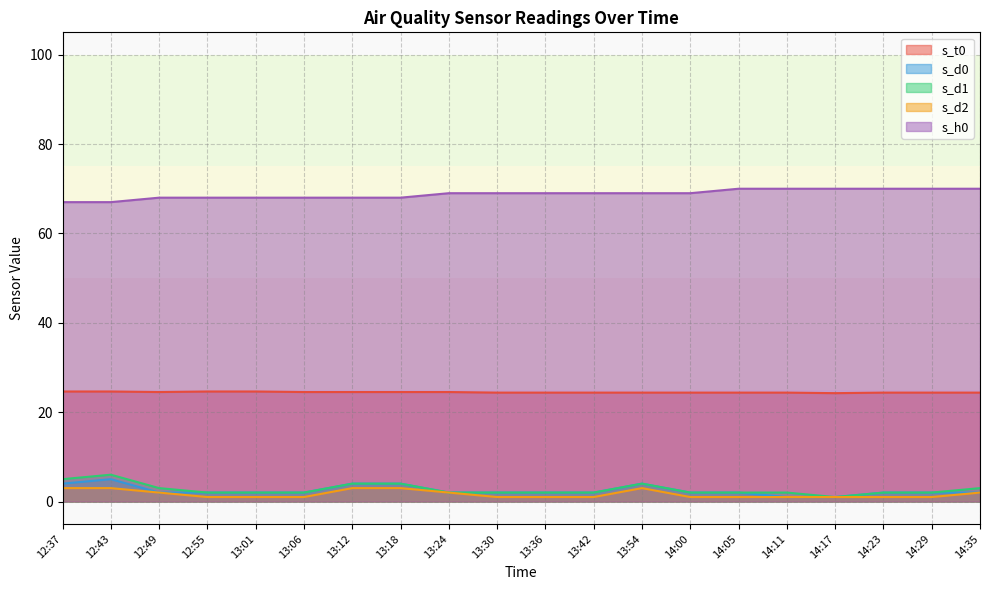

Rank the series at 13:54 from lowest to highest value.

s_d2, s_d0, s_d1, s_t0, s_h0